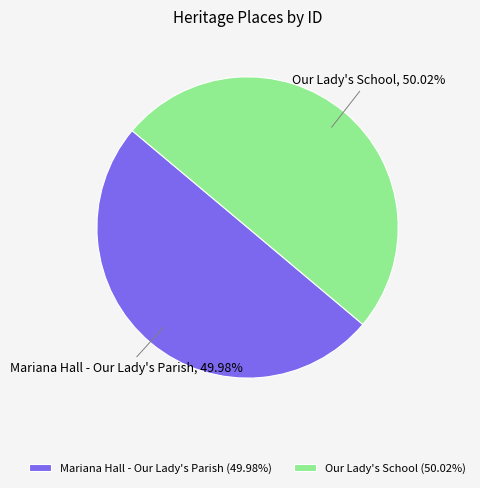

Is there a majority slice in this chart?

Yes